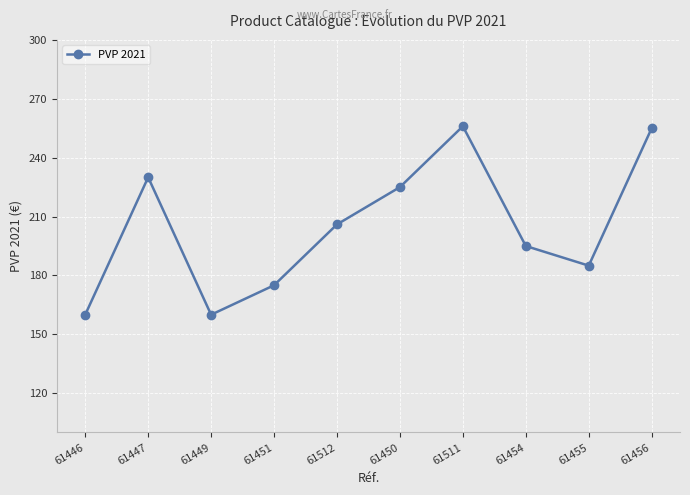

True or false: the data shows 225 at 61450.

True